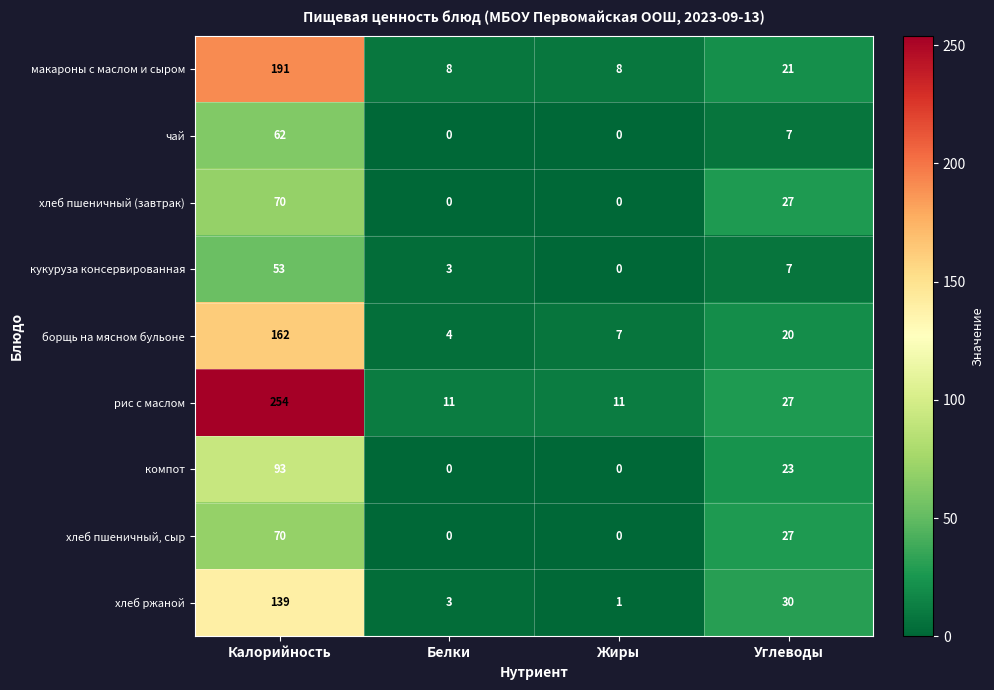

The борщь на мясном бульоне series shows 6 at Белки. True or false?

False